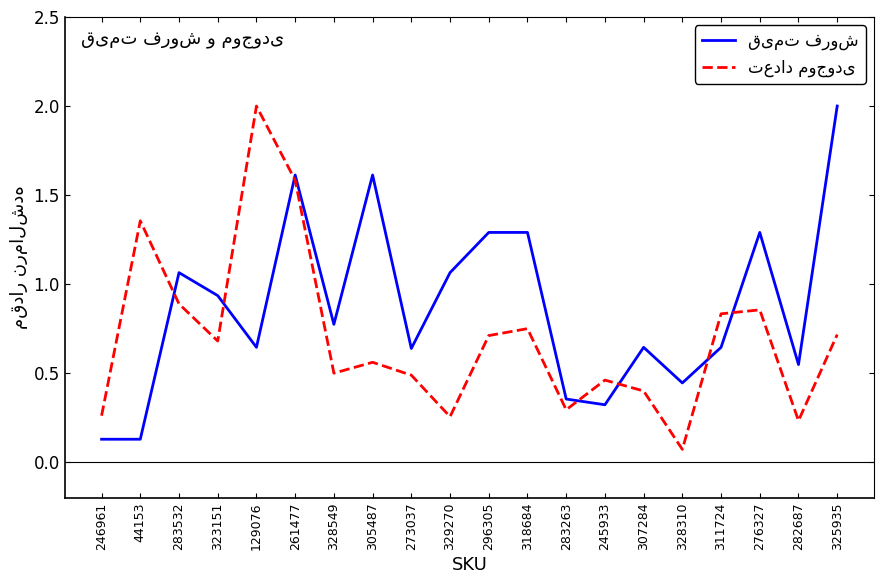

Does the chart have visible grid lines?

No